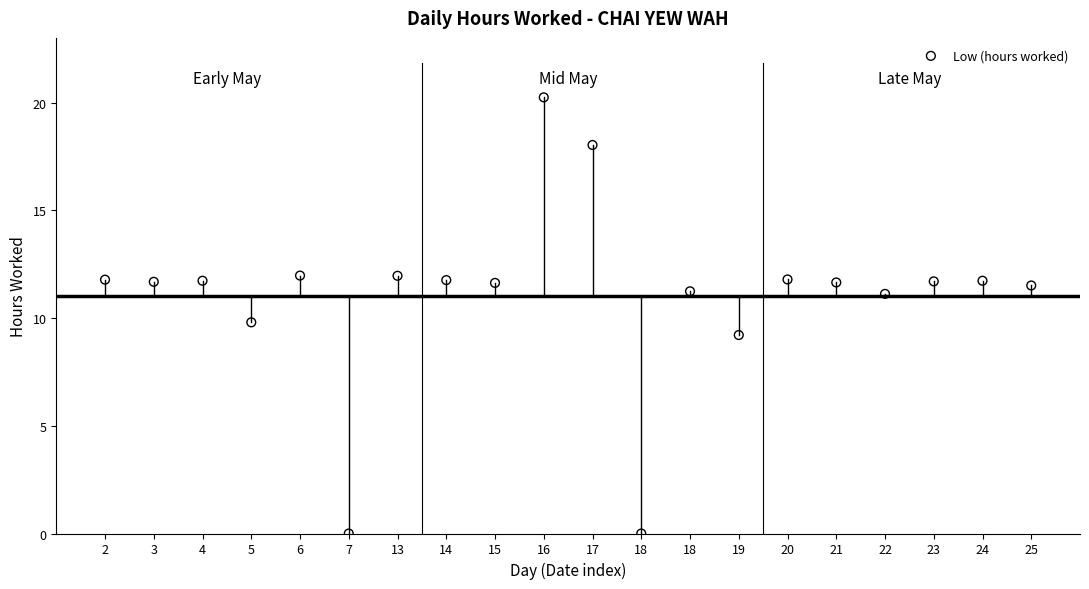

What is the range of Y values (max minus min)?

20.2